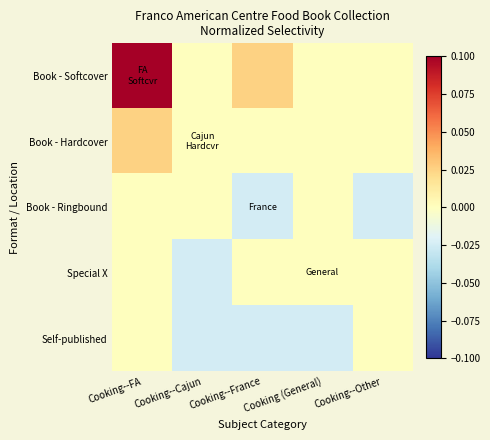

Reading left to right, what are all the values shown in this chart?

Book - Softcover: Cooking--FA=0.1	Cooking--Cajun=0.0	Cooking--France=0.0	Cooking (General)=0.0	Cooking--Other=0.0
Book - Hardcover: Cooking--FA=0.0	Cooking--Cajun=0.0	Cooking--France=0.0	Cooking (General)=0.0	Cooking--Other=0.0
Book - Ringbound: Cooking--FA=0.0	Cooking--Cajun=0.0	Cooking--France=-0.0	Cooking (General)=0.0	Cooking--Other=-0.0
Special X: Cooking--FA=0.0	Cooking--Cajun=-0.0	Cooking--France=0.0	Cooking (General)=0.0	Cooking--Other=0.0
Self-published: Cooking--FA=0.0	Cooking--Cajun=-0.0	Cooking--France=-0.0	Cooking (General)=-0.0	Cooking--Other=0.0